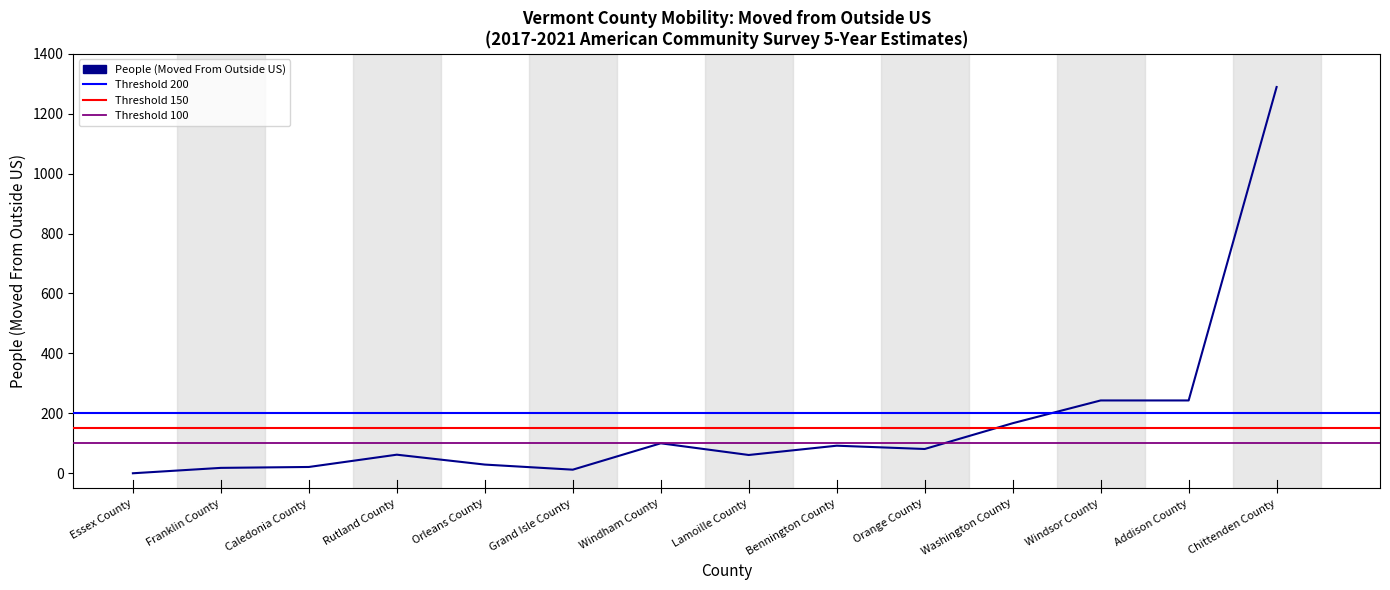

Count the number of data series in this chart.

1